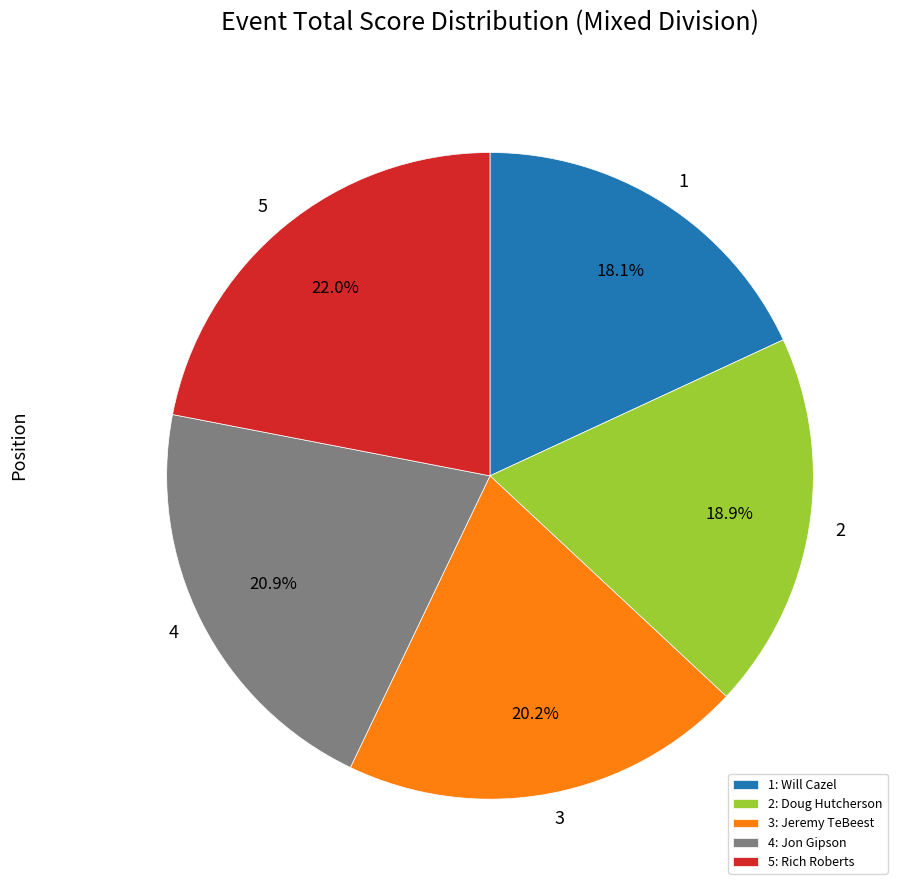

Approximately how many times larger is the value at 3 compared to 2?

1.1